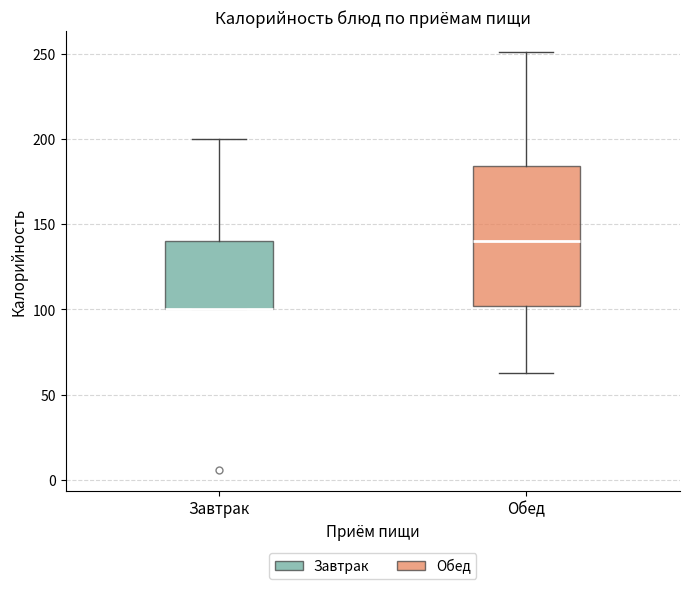

Which box is the tallest, from its lower edge to its upper edge?

Обед